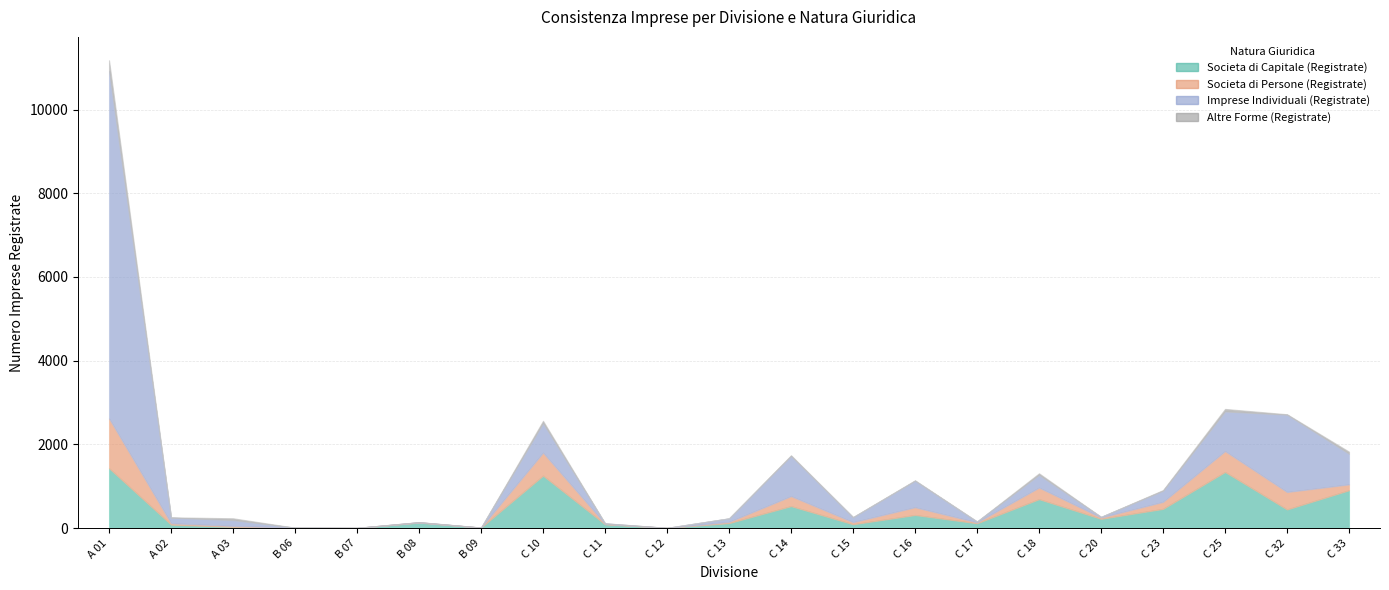

What is the value of the Altre Forme (Registrate) point at the 6th from the left?

4